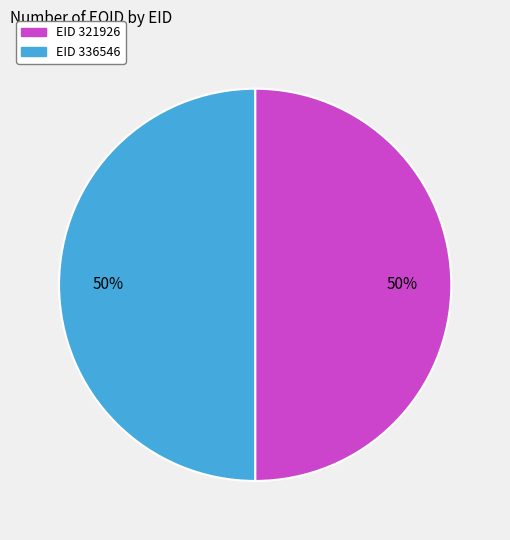

To the nearest percent, what is the average slice percentage?

50%